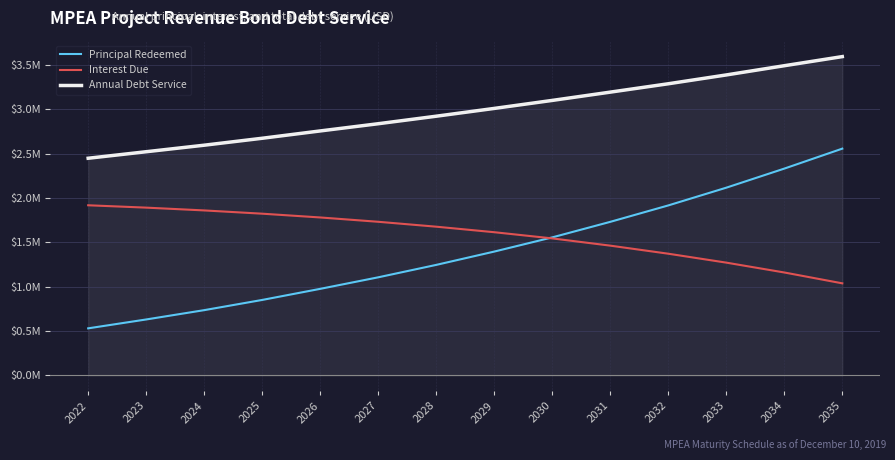

Reading left to right, list all the values displayed in this chart.

Principal Redeemed: 0.5	0.6	0.7	0.8	1.0	1.1	1.2	1.4	1.6	1.7	1.9	2.1	2.3	2.6
Interest Due: 1.9	1.9	1.9	1.8	1.8	1.7	1.7	1.6	1.5	1.5	1.4	1.3	1.2	1.0
Annual Debt Service: 2.4	2.5	2.6	2.7	2.8	2.8	2.9	3.0	3.1	3.2	3.3	3.4	3.5	3.6